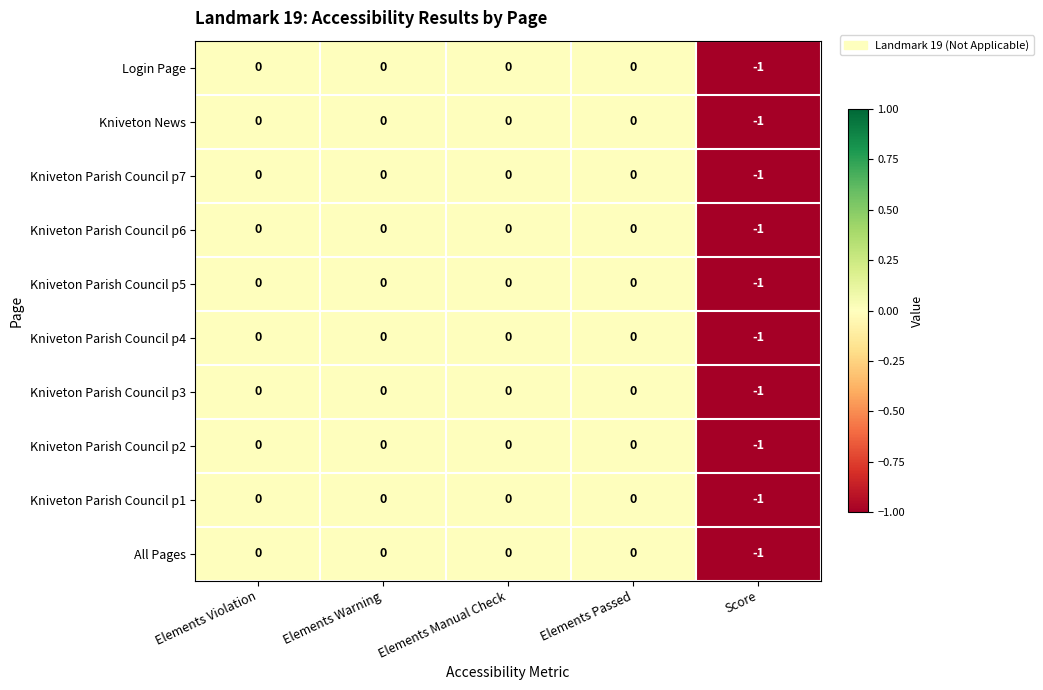

Is the value of Kniveton Parish Council p7 at Score greater than the value of Kniveton News at Elements Warning?

No